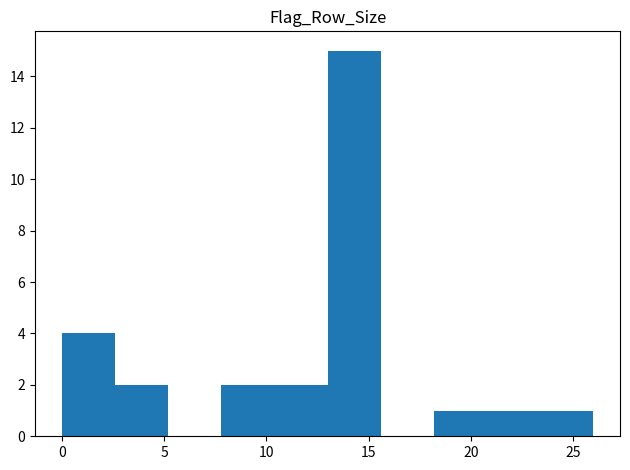

What is the height of the bar covering 2.6 to 5.2 on the x-axis? Neither the bar edges nor the heights are printed on the chart, so give them approximately, as read against the axes.

2